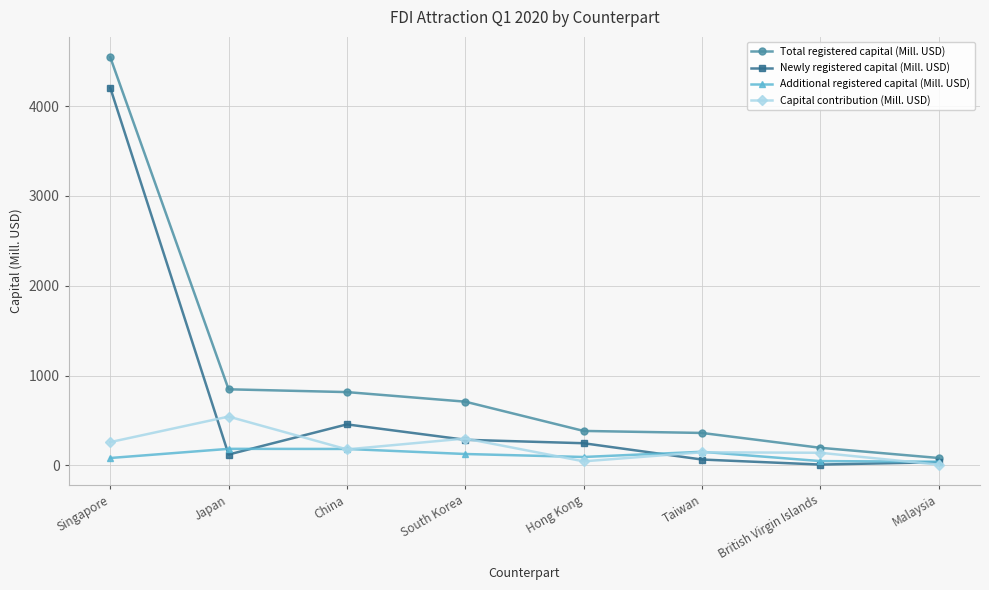

What position from the left is Hong Kong?

5